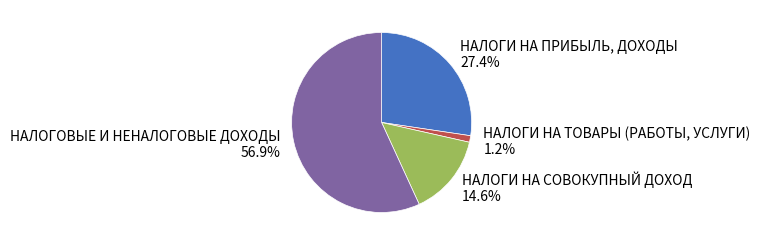

To the nearest percent, what is the difference between the largest and smallest slice percentages?

56%